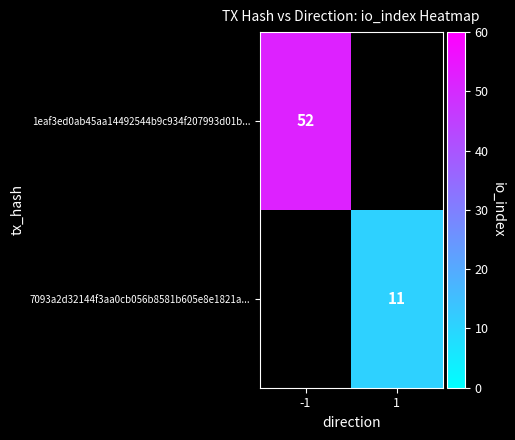

Between 1 and -1, which is larger?

-1